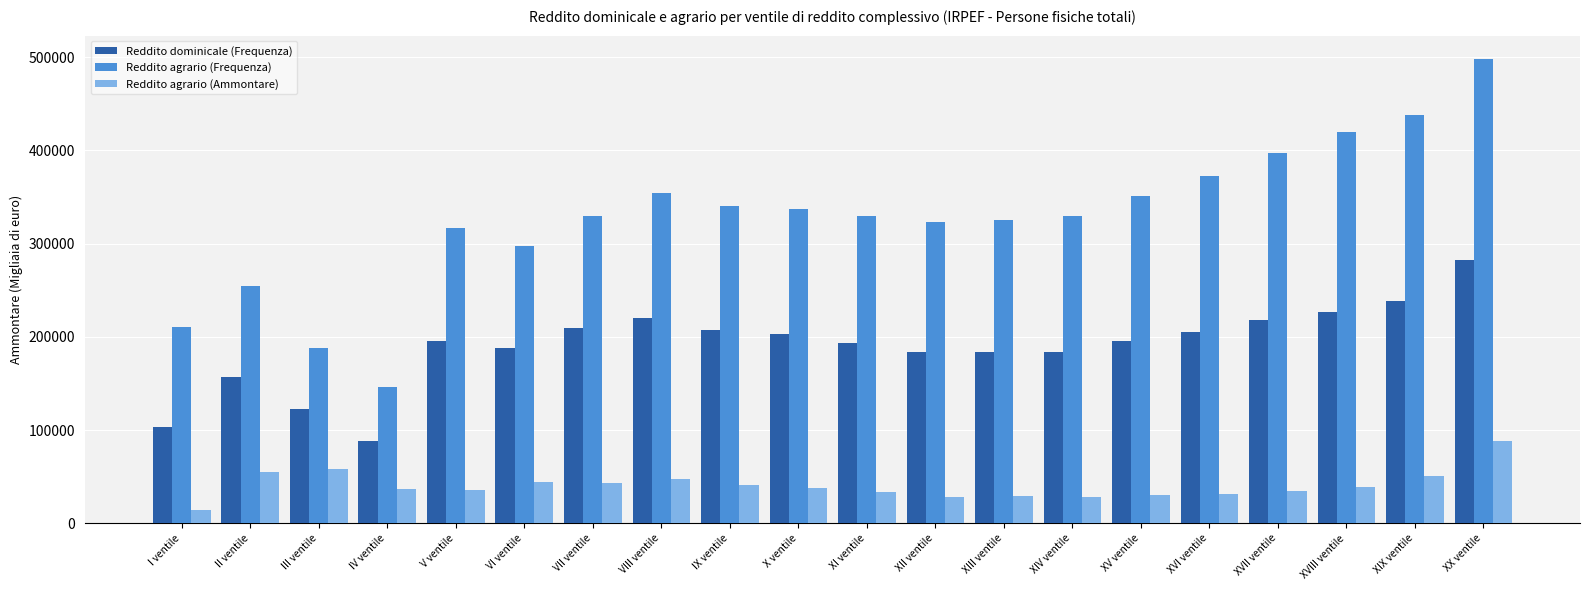

Is it true that Reddito agrario (Frequenza) equals 372892 at XVI ventile?

True